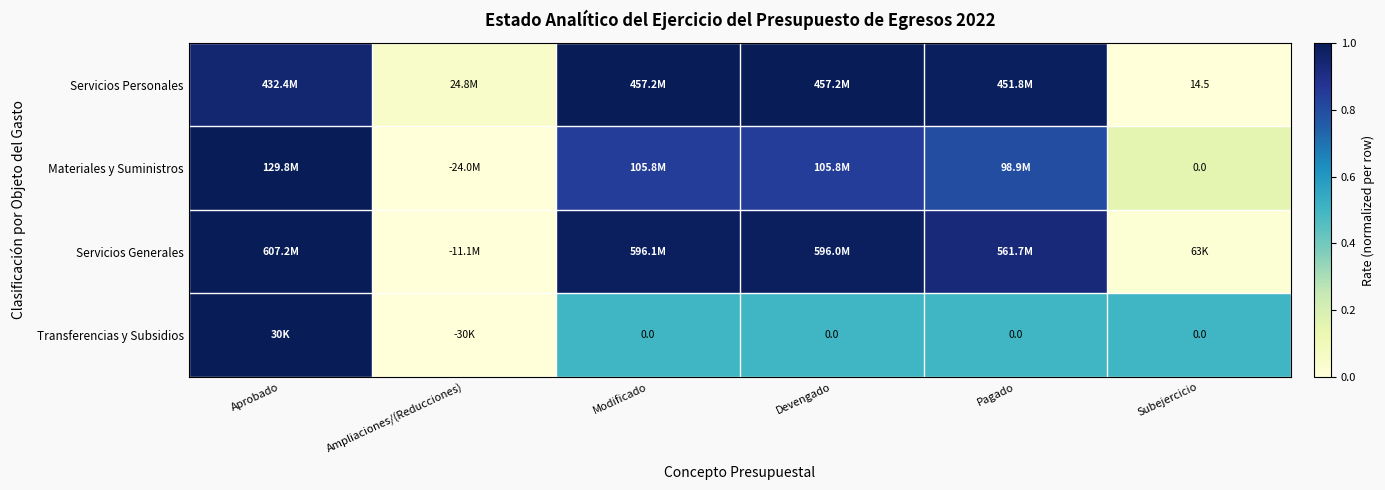

Rank the categories by Materiales y Suministros value from lowest to highest.

Ampliaciones/(Reducciones), Subejercicio, Pagado, Modificado, Devengado, Aprobado